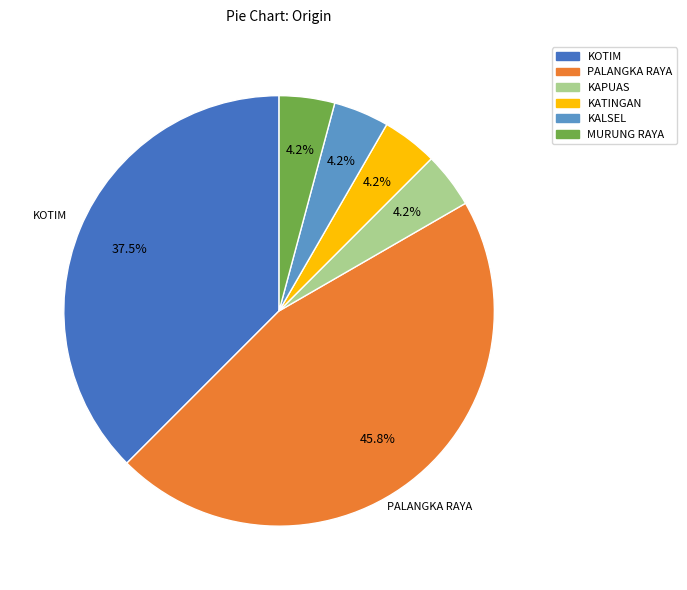

What is the largest slice in the pie chart?

PALANGKA RAYA